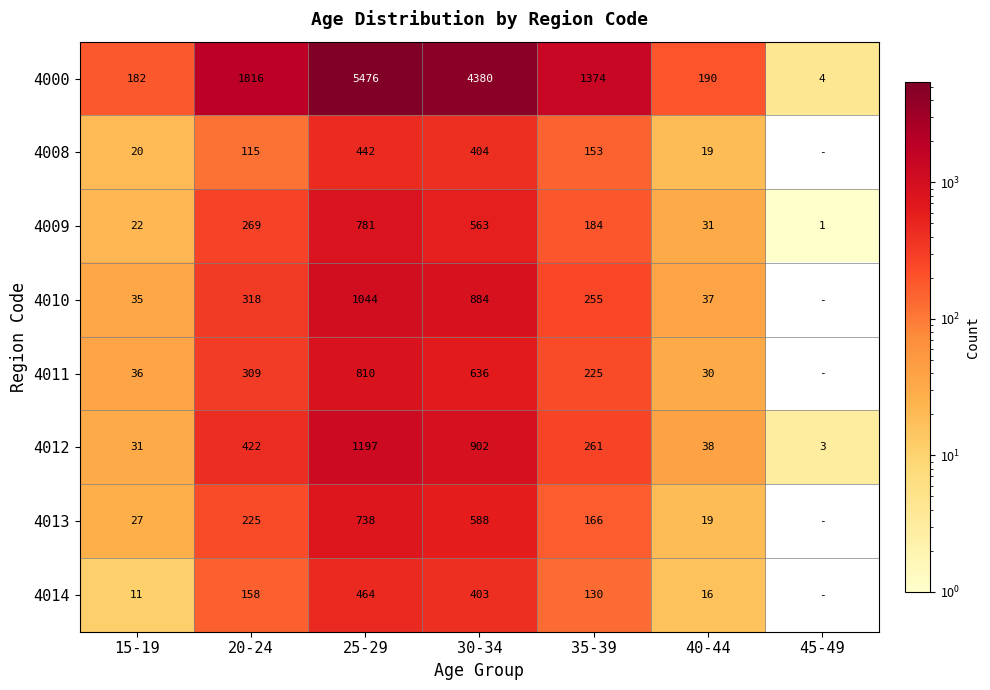

How many values in the 4008 series are below 115?

3